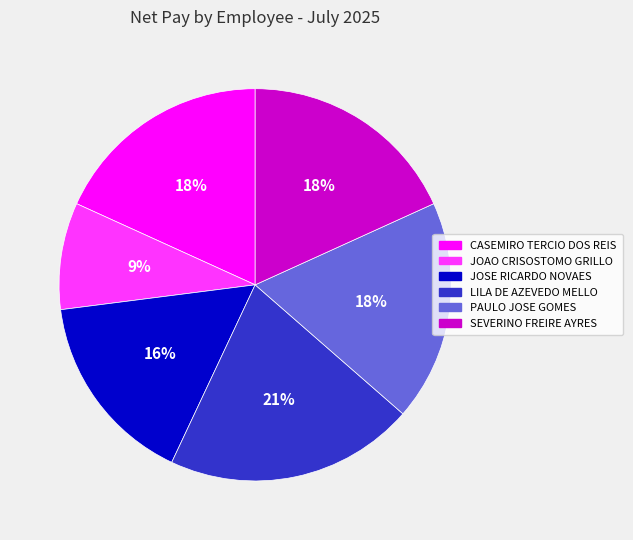

Does CASEMIRO TERCIO DOS REIS represent more than half of the total?

No